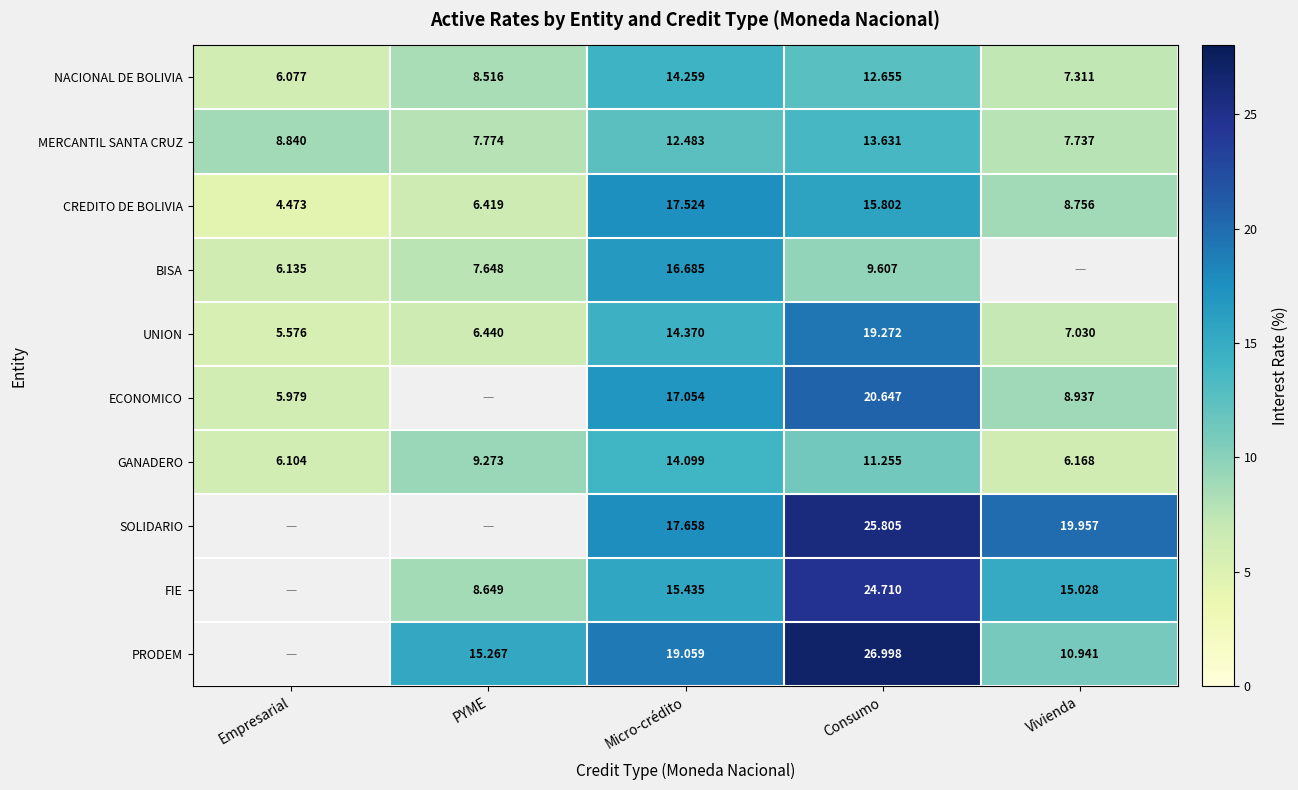

The GANADERO series shows 6.1 at Empresarial. True or false?

True